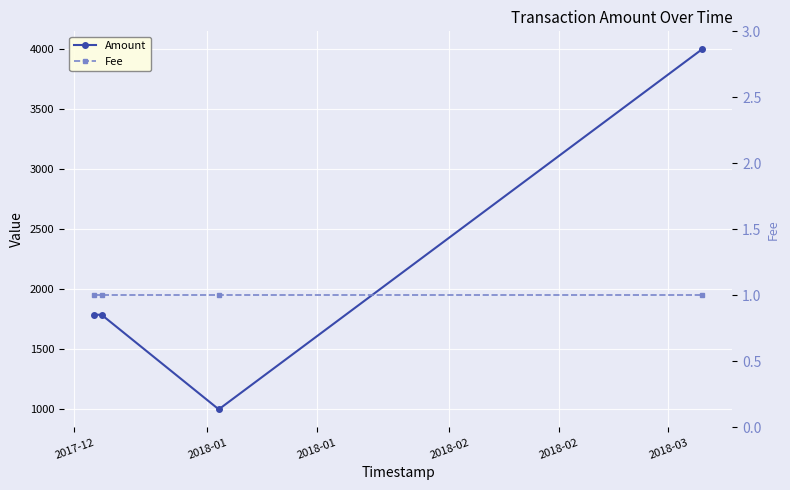

The value of Fee at 2017-12 is 0. True or false?

False